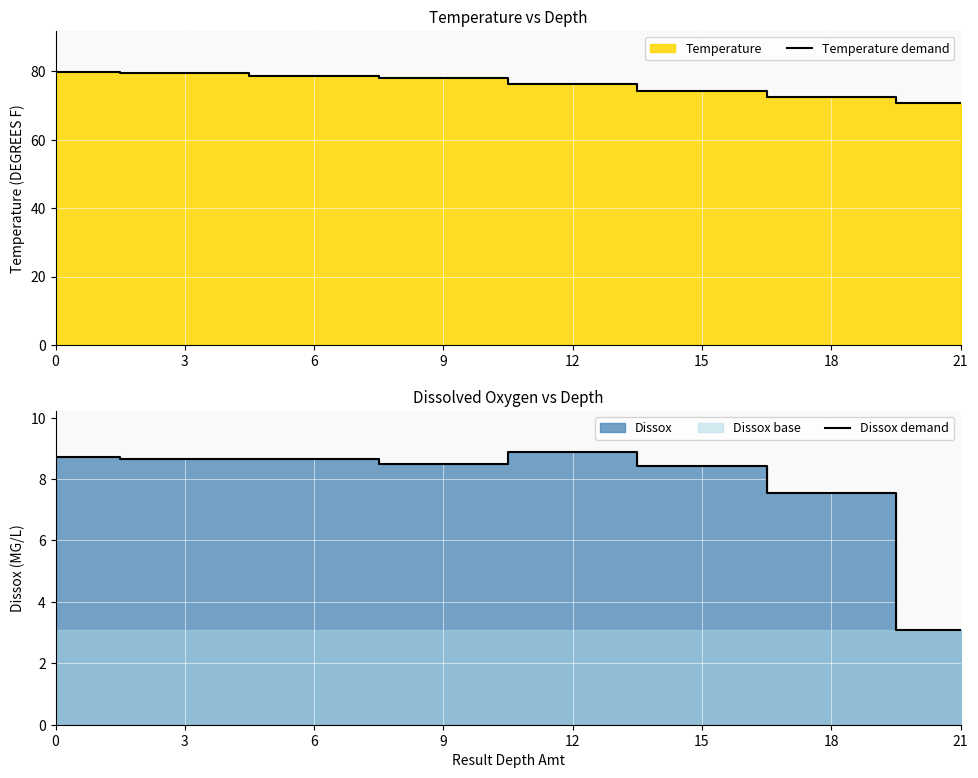

Where is the first local minimum for Dissox demand?

3